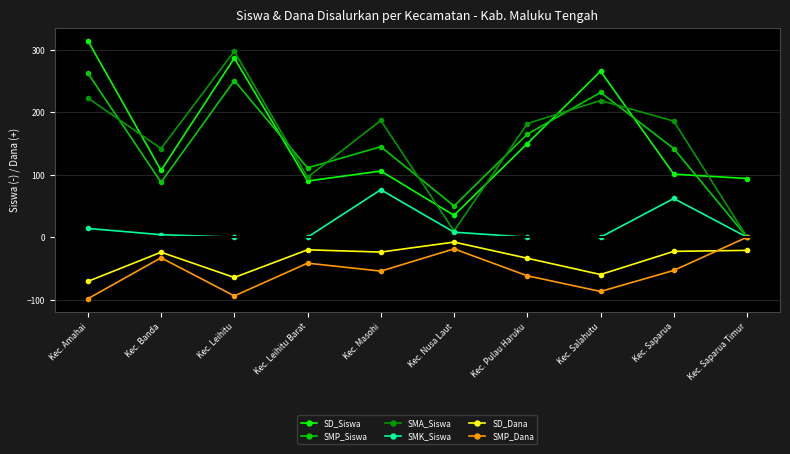

At which label does SD_Siswa reach its peak?

Kec. Amahai